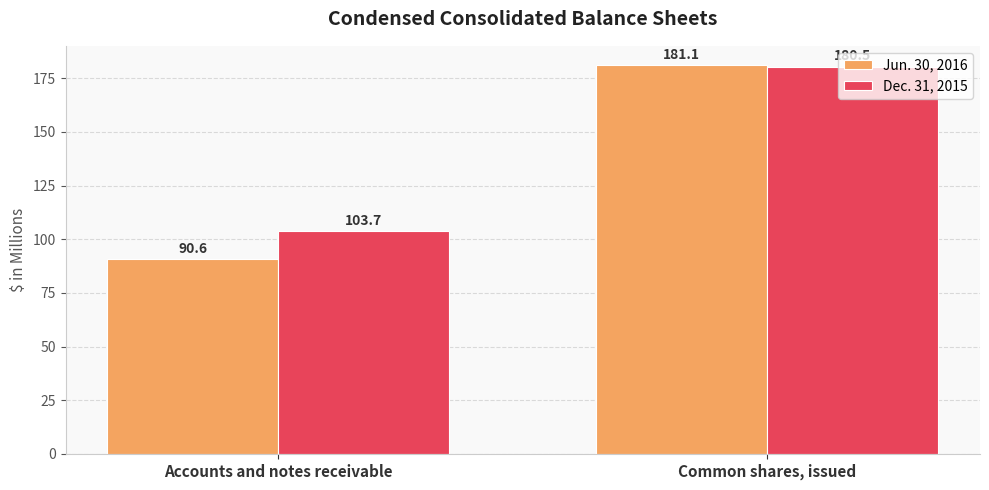

Is the value of Dec. 31, 2015 at Common shares, issued greater than the value of Jun. 30, 2016 at Accounts and notes receivable?

Yes